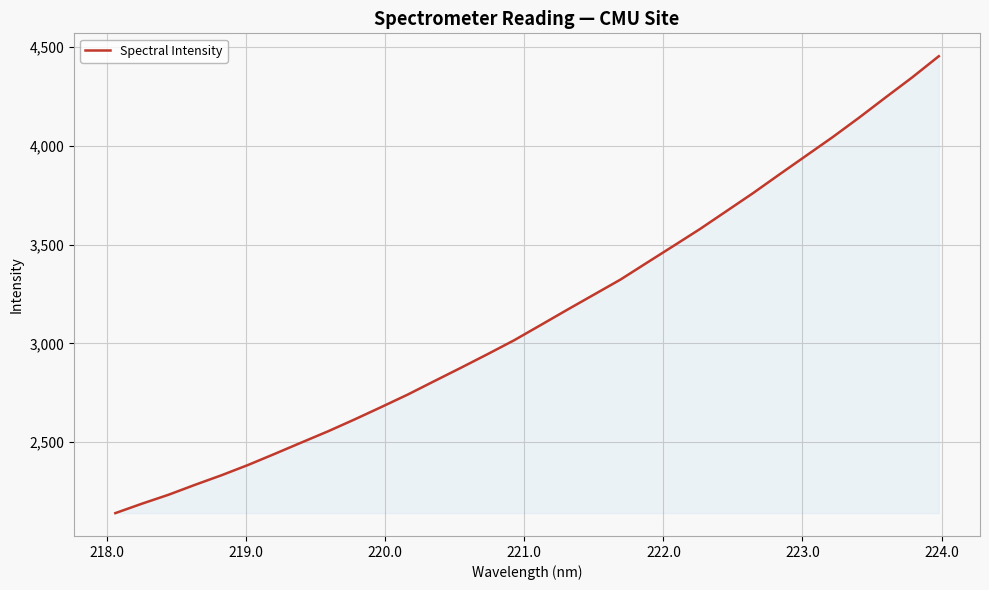

What is the difference between the maximum and minimum values?

2312.4